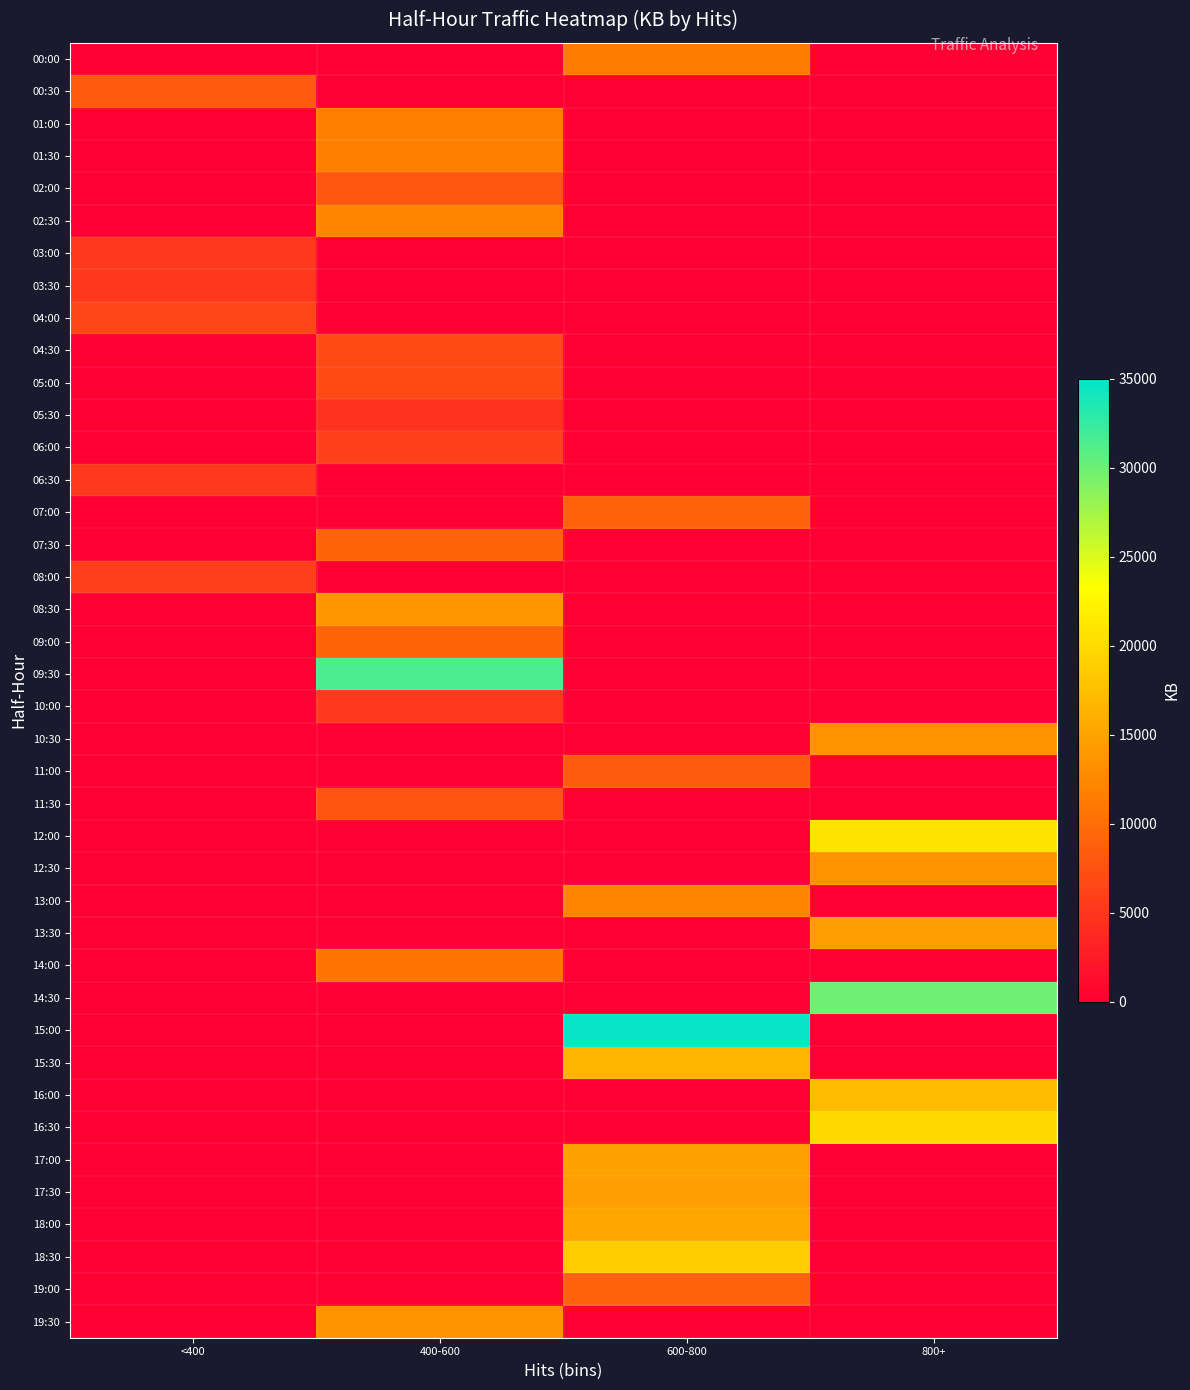

Reading right to left, what are all the values shown in this chart?

00:00: 800+=0.0	600-800=11429.5	400-600=0.0	<400=0.0
00:30: 800+=0.0	600-800=0.0	400-600=0.0	<400=8324.8
01:00: 800+=0.0	600-800=0.0	400-600=11501.8	<400=0.0
01:30: 800+=0.0	600-800=0.0	400-600=11600.6	<400=0.0
02:00: 800+=0.0	600-800=0.0	400-600=7978.9	<400=0.0
02:30: 800+=0.0	600-800=0.0	400-600=12162.1	<400=0.0
03:00: 800+=0.0	600-800=0.0	400-600=0.0	<400=5301.9
03:30: 800+=0.0	600-800=0.0	400-600=0.0	<400=5102.2
04:00: 800+=0.0	600-800=0.0	400-600=0.0	<400=6491.2
04:30: 800+=0.0	600-800=0.0	400-600=6724.1	<400=0.0
05:00: 800+=0.0	600-800=0.0	400-600=6787.5	<400=0.0
05:30: 800+=0.0	600-800=0.0	400-600=4577.6	<400=0.0
06:00: 800+=0.0	600-800=0.0	400-600=5921.3	<400=0.0
06:30: 800+=0.0	600-800=0.0	400-600=0.0	<400=5312.7
07:00: 800+=0.0	600-800=9062.3	400-600=0.0	<400=0.0
07:30: 800+=0.0	600-800=0.0	400-600=9262.0	<400=0.0
08:00: 800+=0.0	600-800=0.0	400-600=0.0	<400=5768.8
08:30: 800+=0.0	600-800=0.0	400-600=13781.3	<400=0.0
09:00: 800+=0.0	600-800=0.0	400-600=9208.1	<400=0.0
09:30: 800+=0.0	600-800=0.0	400-600=31481.5	<400=0.0
10:00: 800+=0.0	600-800=0.0	400-600=5280.0	<400=0.0
10:30: 800+=13614.6	600-800=0.0	400-600=0.0	<400=0.0
11:00: 800+=0.0	600-800=8378.1	400-600=0.0	<400=0.0
11:30: 800+=0.0	600-800=0.0	400-600=7851.3	<400=0.0
12:00: 800+=20817.5	600-800=0.0	400-600=0.0	<400=0.0
12:30: 800+=13666.5	600-800=0.0	400-600=0.0	<400=0.0
13:00: 800+=0.0	600-800=12059.2	400-600=0.0	<400=0.0
13:30: 800+=14461.0	600-800=0.0	400-600=0.0	<400=0.0
14:00: 800+=0.0	600-800=0.0	400-600=10704.8	<400=0.0
14:30: 800+=29913.4	600-800=0.0	400-600=0.0	<400=0.0
15:00: 800+=0.0	600-800=34636.0	400-600=0.0	<400=0.0
15:30: 800+=0.0	600-800=16723.2	400-600=0.0	<400=0.0
16:00: 800+=17166.6	600-800=0.0	400-600=0.0	<400=0.0
16:30: 800+=19708.5	600-800=0.0	400-600=0.0	<400=0.0
17:00: 800+=0.0	600-800=14888.5	400-600=0.0	<400=0.0
17:30: 800+=0.0	600-800=14515.5	400-600=0.0	<400=0.0
18:00: 800+=0.0	600-800=15111.8	400-600=0.0	<400=0.0
18:30: 800+=0.0	600-800=18860.4	400-600=0.0	<400=0.0
19:00: 800+=0.0	600-800=9071.0	400-600=0.0	<400=0.0
19:30: 800+=0.0	600-800=0.0	400-600=13426.5	<400=0.0